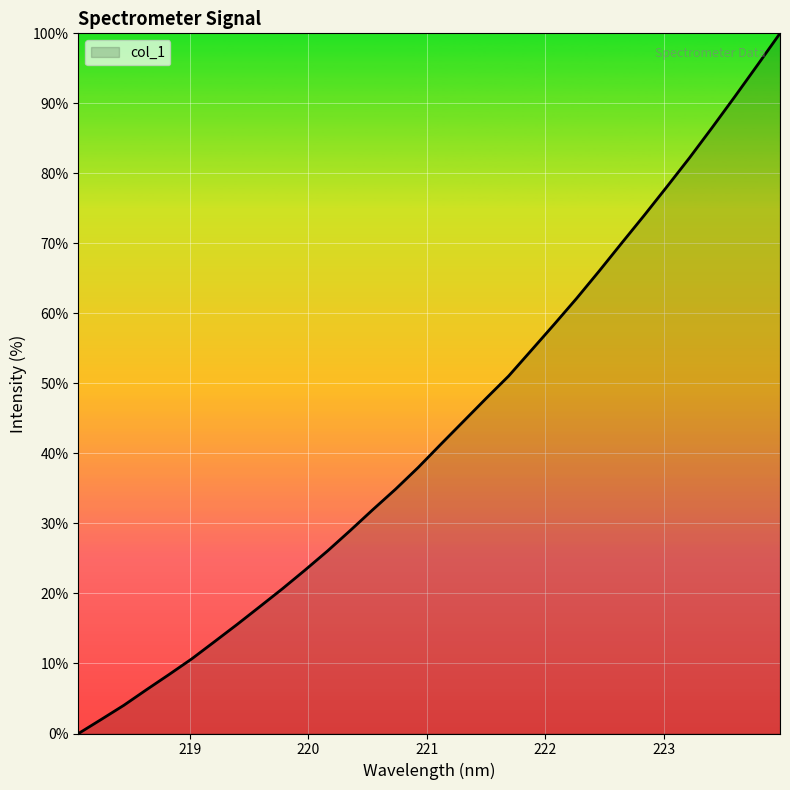

What is the difference between the maximum and minimum values?

100.0